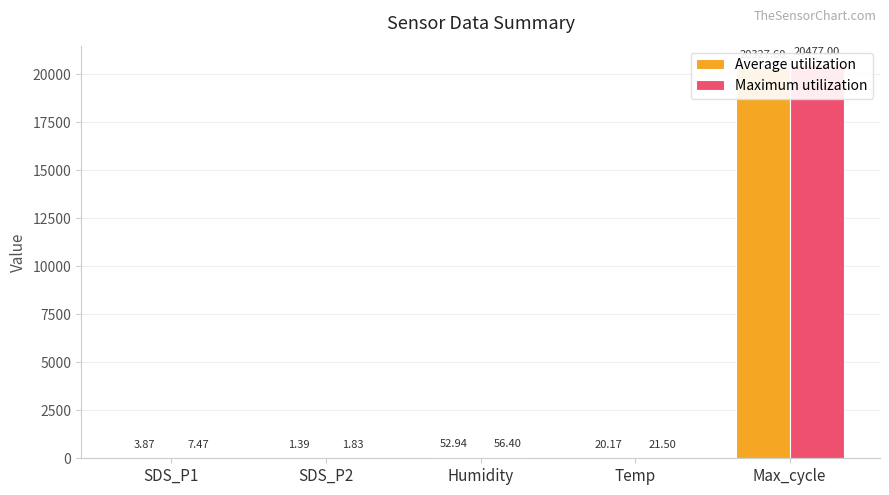

What is the sum of all Maximum utilization values?

20564.2